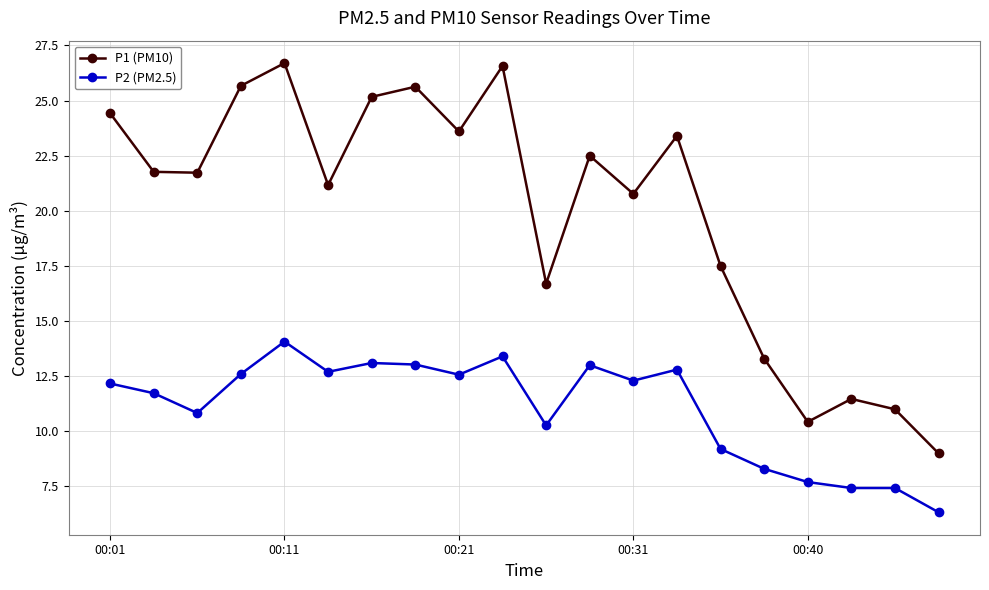

Which series has the largest range (max minus min)?

P1 (PM10)